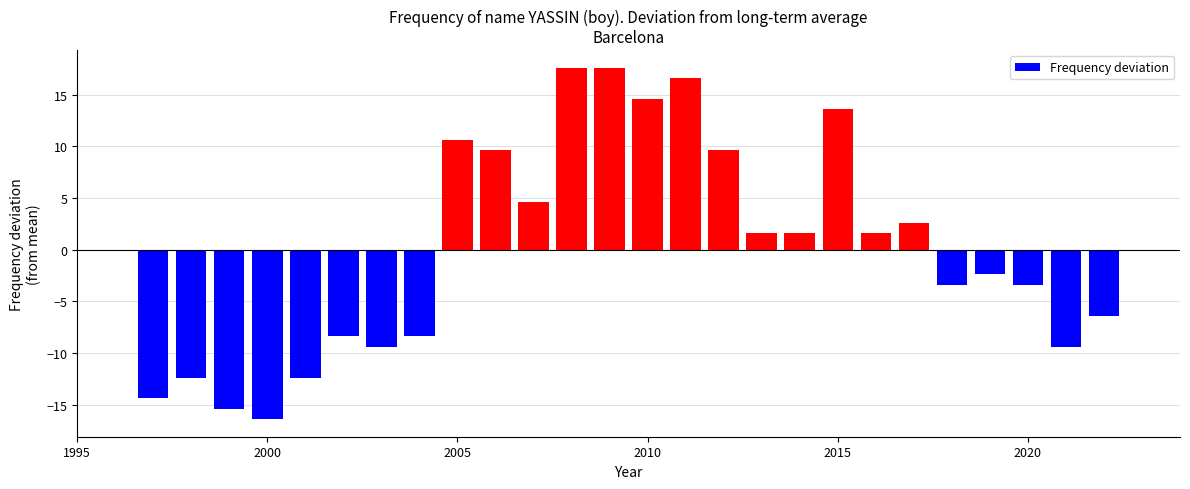

What is the difference between the maximum and second lowest values?

33.0